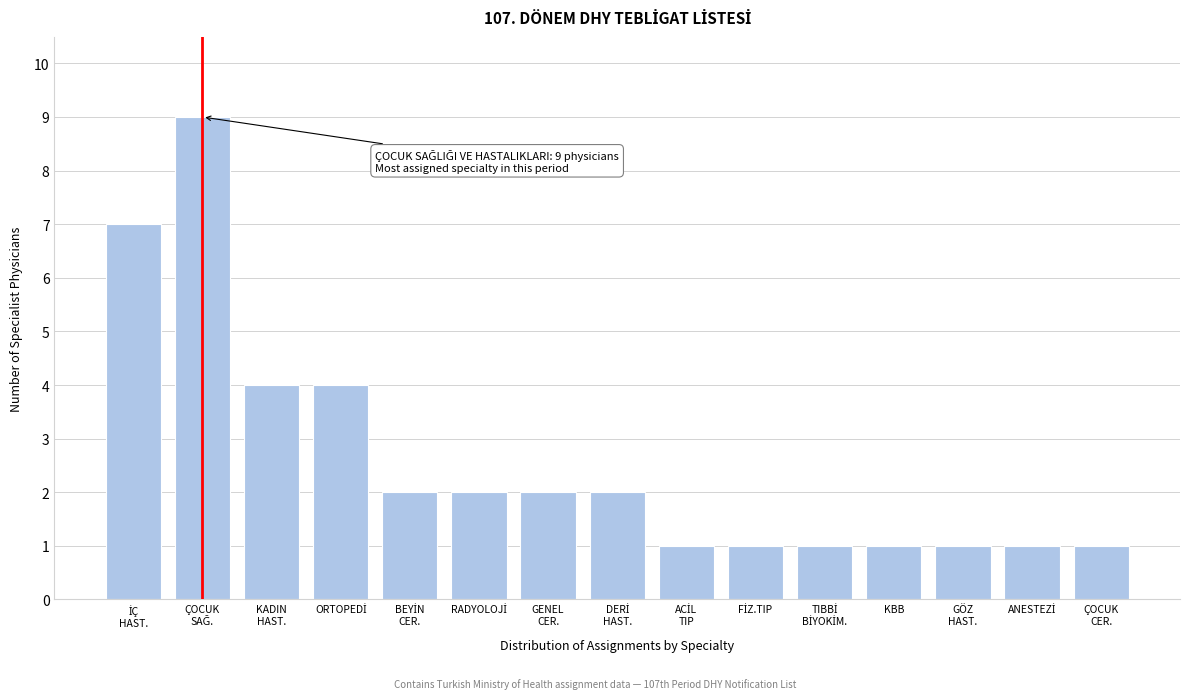

Reading left to right, extract all data points from this chart.

7	9	4	4	2	2	2	2	1	1	1	1	1	1	1